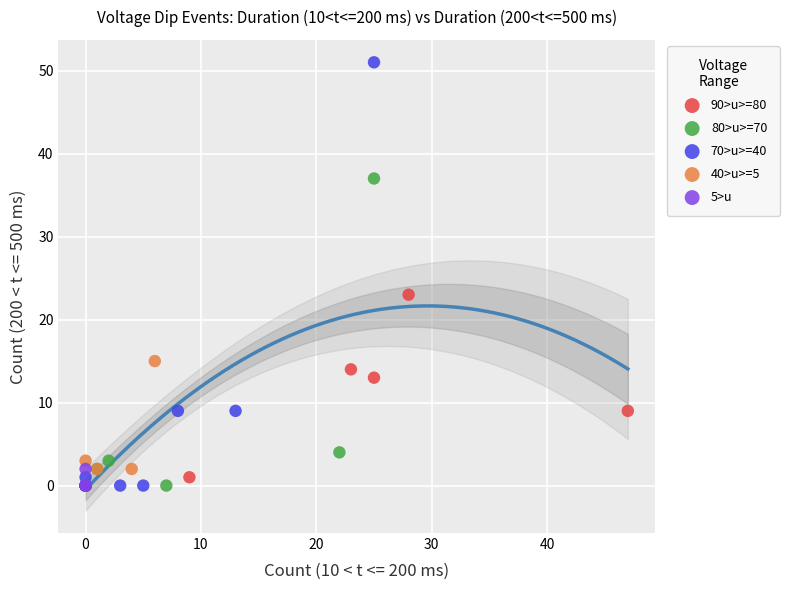

Which series has the largest Y range (max minus min)?

70>u>=40